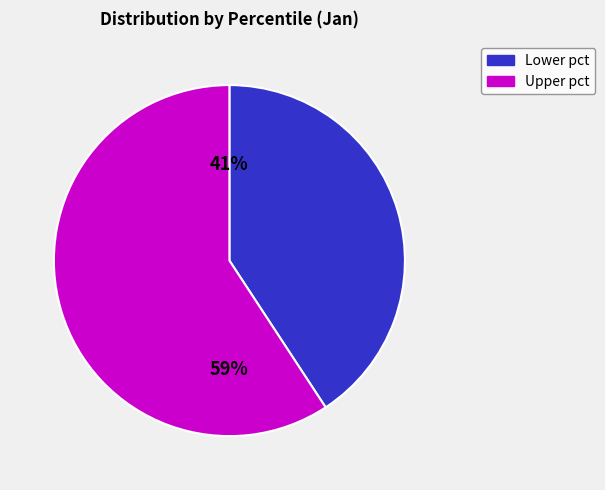

Is there any slice that represents more than half of the pie?

Yes